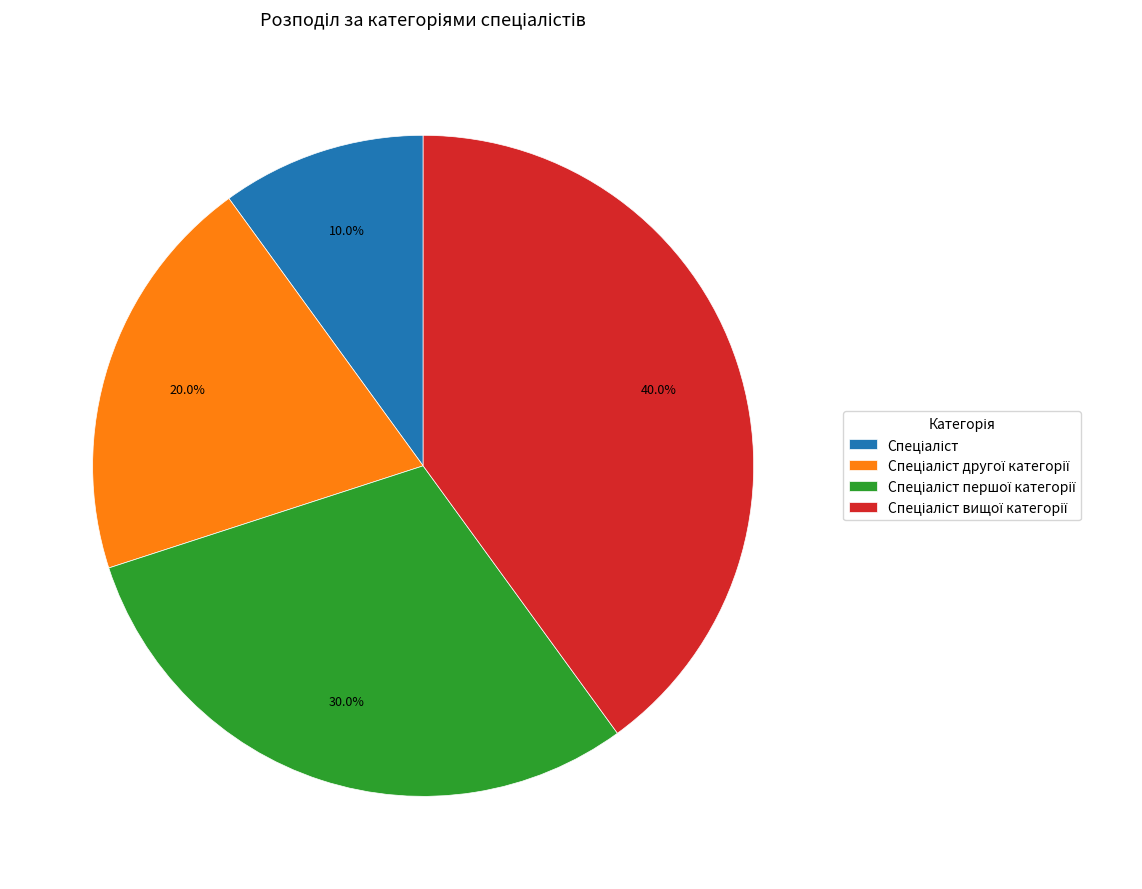

Is there a majority slice in this chart?

No